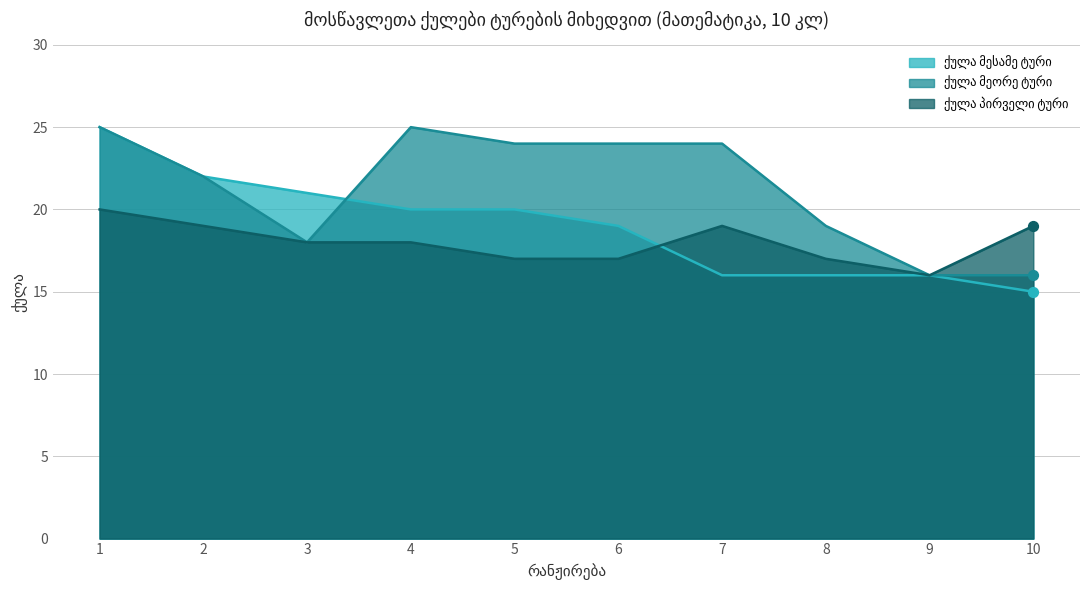

Which series has the largest total across all categories?

ქულა მეორე ტური